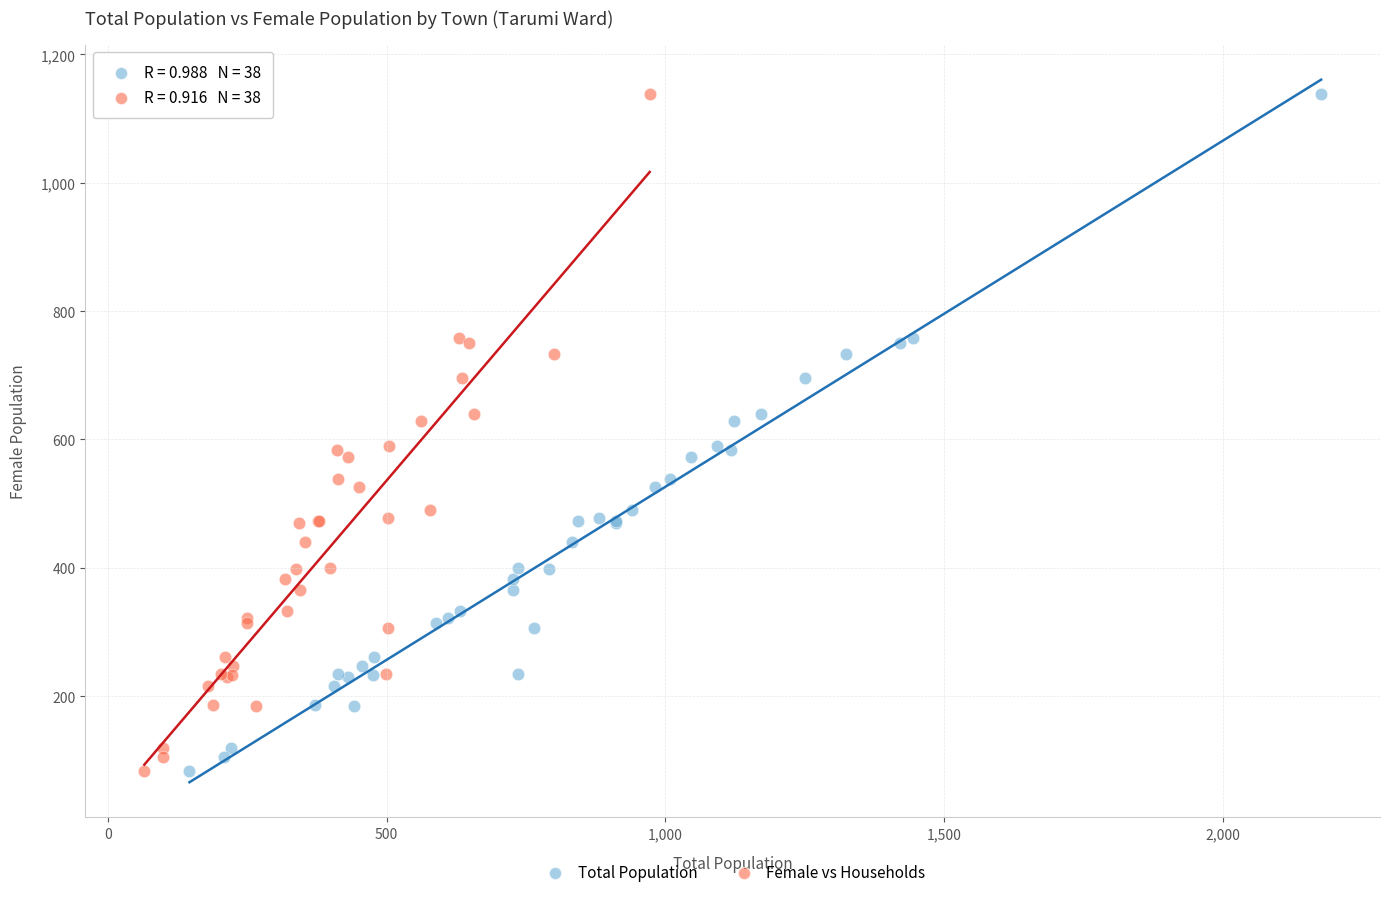

What are all the series names shown in the legend?

Total Population, Female vs Households